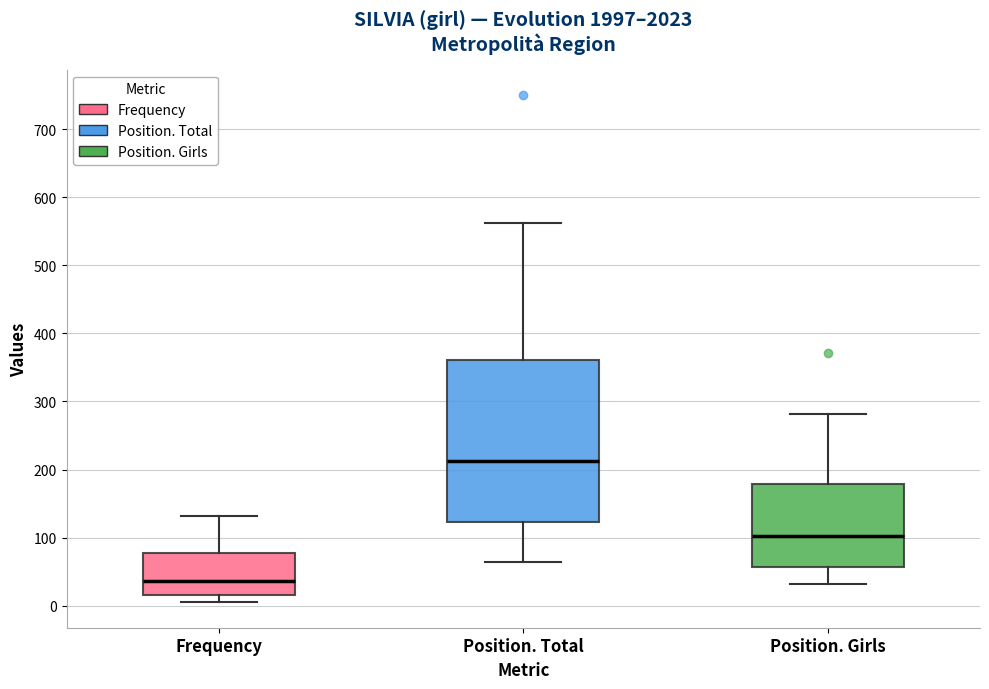

Reading left to right, read every box against the y-axis: the position of its median line, the range the box covers, and the ends of its whiskers. The values are not printed on the chart, so give them approximately, as read against the axis.

Frequency: median 40, box 20 to 80, whiskers 10 to 130
Position. Total: median 210, box 120 to 360, whiskers 60 to 560
Position. Girls: median 100, box 60 to 180, whiskers 30 to 280